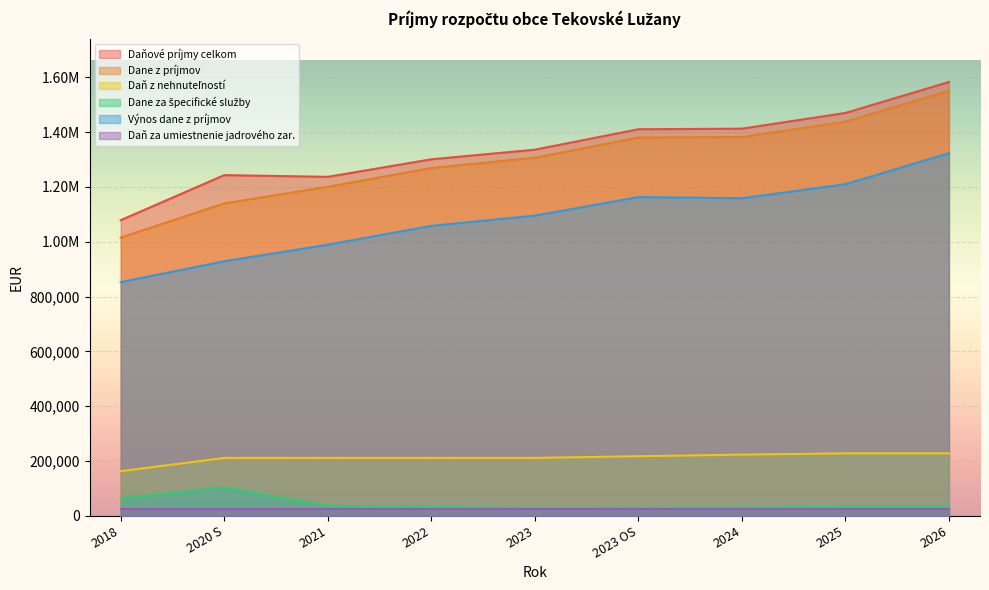

Reading left to right, transcribe all the data shown in this chart.

Daňové príjmy celkom: 2018=1078510.1	2020 S=1242847.0	2021=1236563.0	2022=1300537.0	2023=1335649.0	2023 OS=1410196.0	2024=1412299.0	2025=1469634.0	2026=1582631.0
Dane z príjmov: 2018=1015163.9	2020 S=1139708.0	2021=1200272.0	2022=1268846.0	2023=1306158.0	2023 OS=1380102.0	2024=1381808.0	2025=1437673.0	2026=1550670.0
Daň z nehnuteľností: 2018=162641.9	2020 S=211053.0	2021=211200.0	2022=211200.0	2023=211200.0	2023 OS=217300.0	2024=223200.0	2025=227900.0	2026=227900.0
Dane za špecifické služby: 2018=63346.2	2020 S=103139.0	2021=36291.0	2022=31691.0	2023=29491.0	2023 OS=30094.0	2024=30491.0	2025=31961.0	2026=31961.0
Výnos dane z príjmov: 2018=852522.1	2020 S=928655.0	2021=989072.0	2022=1057646.0	2023=1094958.0	2023 OS=1162802.0	2024=1158608.0	2025=1209773.0	2026=1322770.0
Daň za umiestnenie jadrového zar.: 2018=26361.3	2020 S=26361.0	2021=26361.0	2022=26361.0	2023=26361.0	2023 OS=26361.0	2024=26361.0	2025=26361.0	2026=26361.0